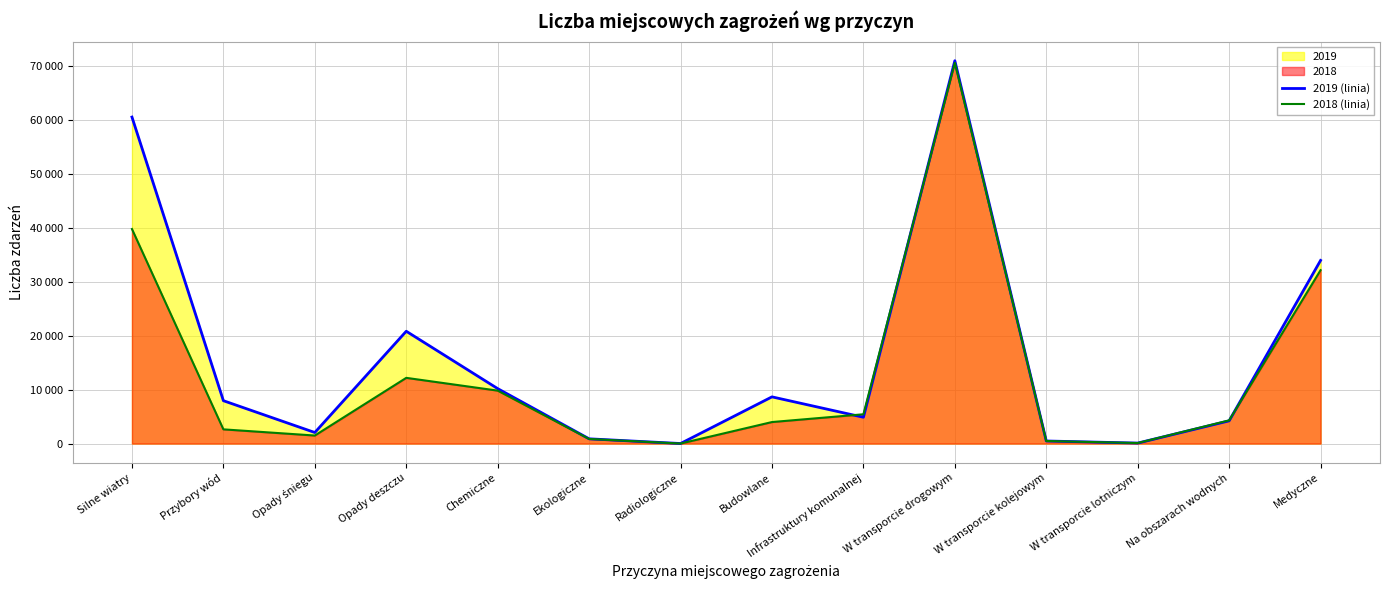

How many values in the 2019 (linia) series exceed 7945?

6